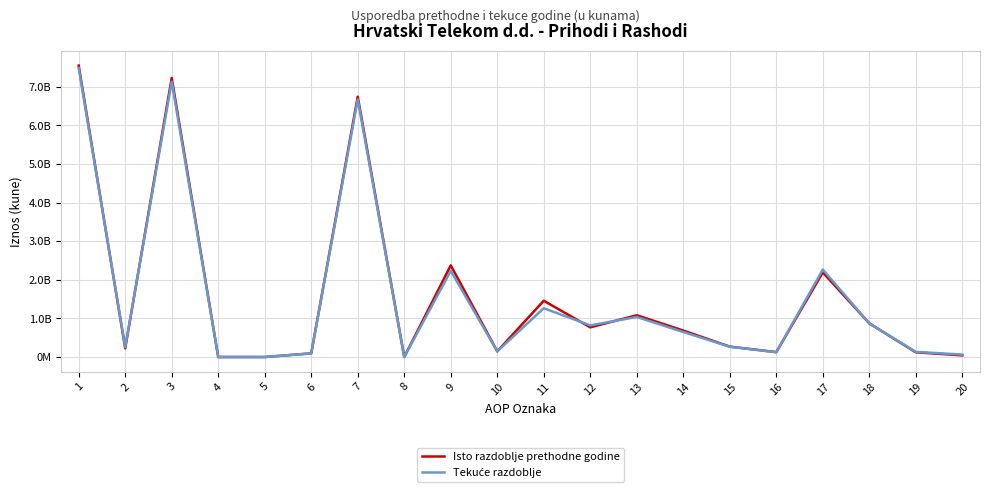

At which category does Isto razdoblje prethodne godine reach its first local peak?

3